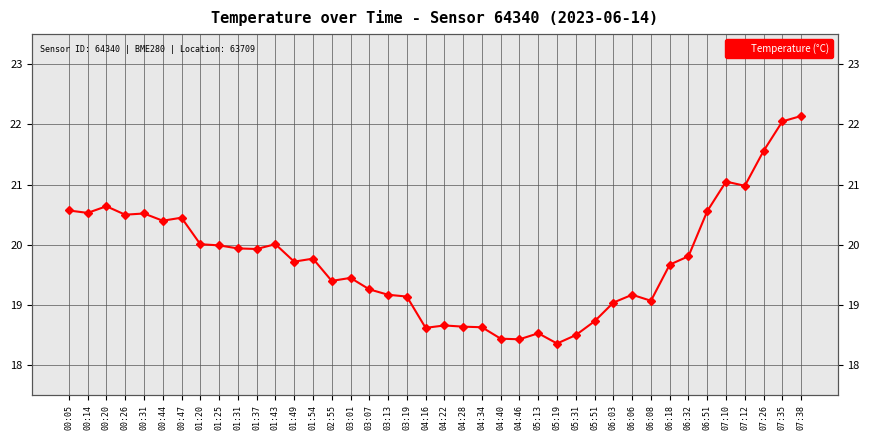

Count the number of categories in the chart.

40